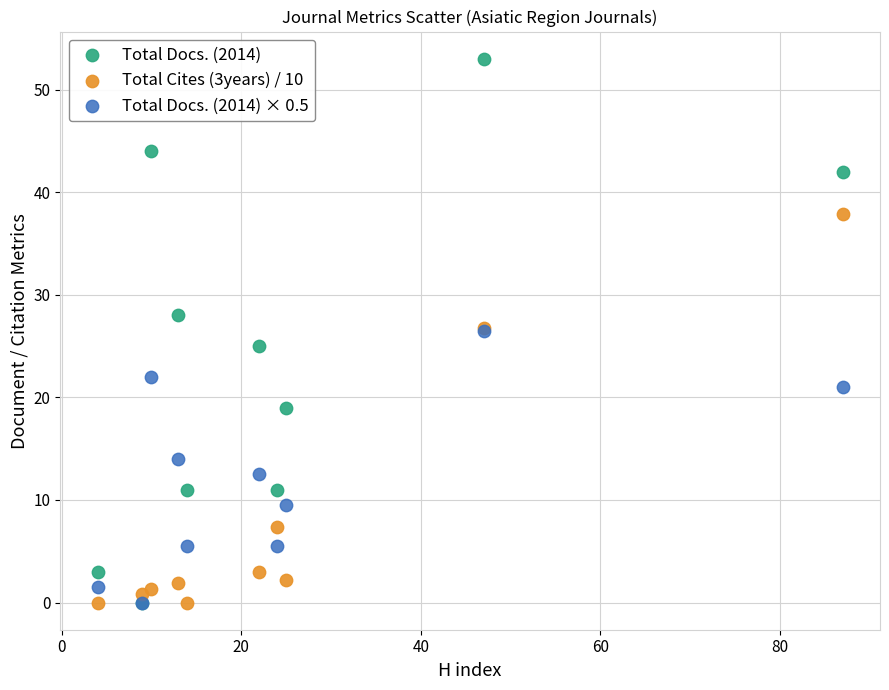

Which series has the widest spread of Y values?

Total Docs. (2014)